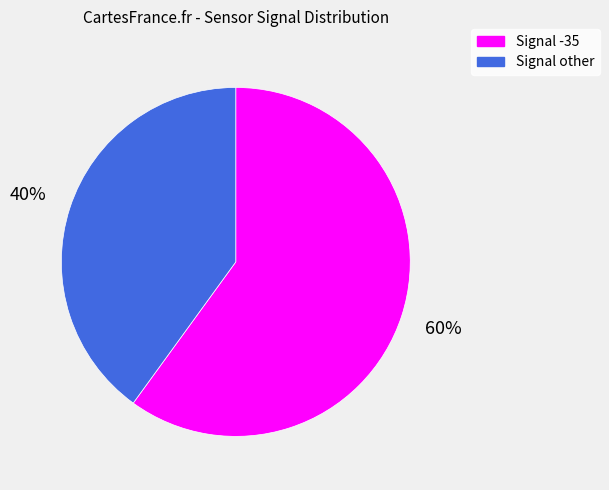

Is there a majority slice in this chart?

Yes